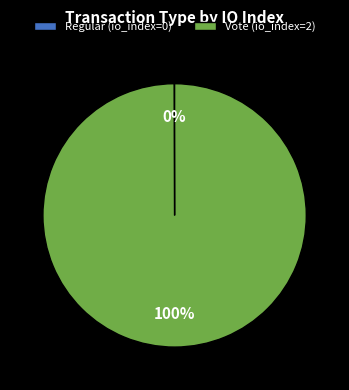

The Vote (io_index=2) slice represents 100% of the pie. True or false?

True